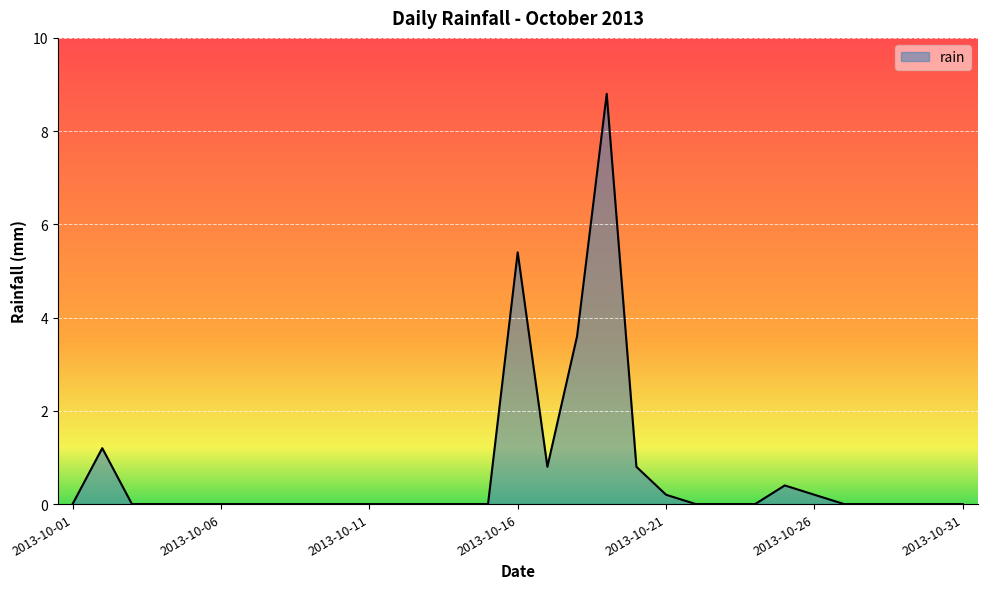

What is the greatest value displayed?

8.8